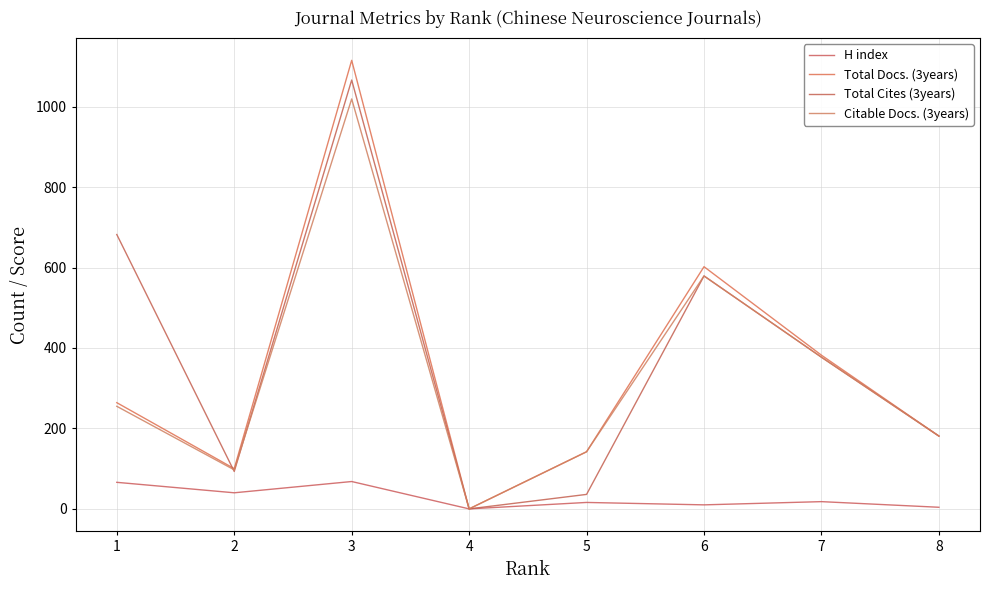

The Total Docs. (3years) series shows 221 at 5. True or false?

False